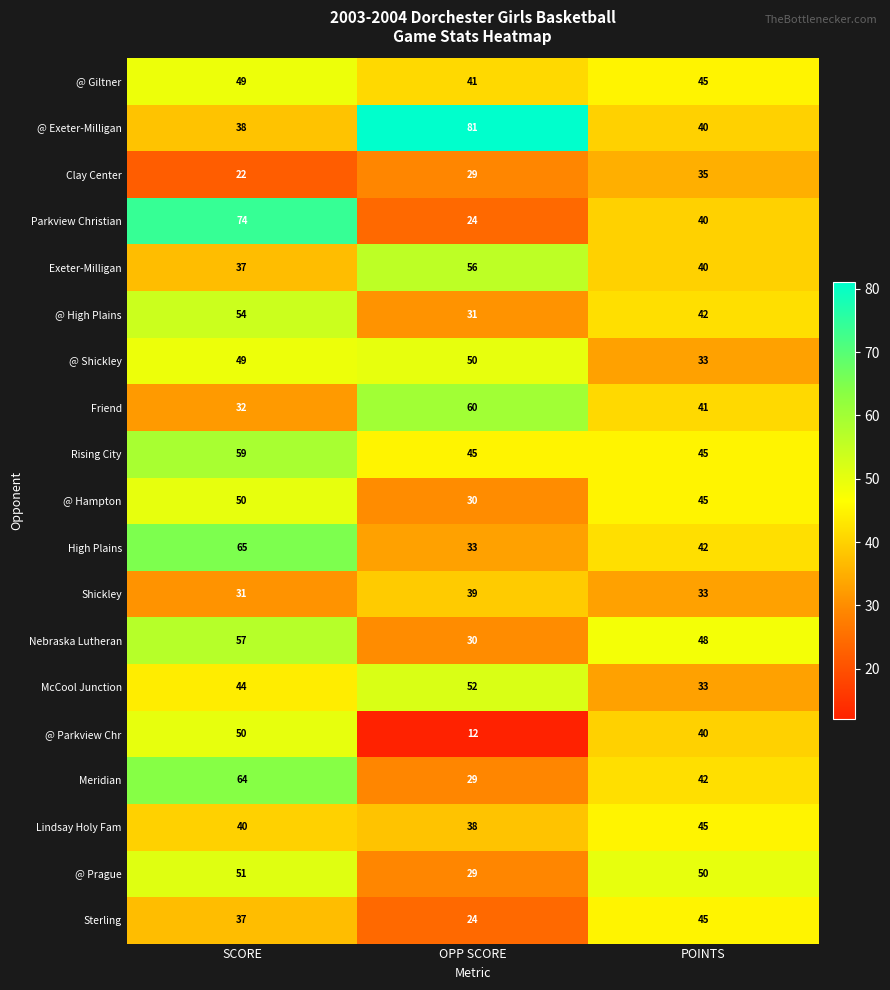

The Parkview Christian series shows 15 at SCORE. True or false?

False